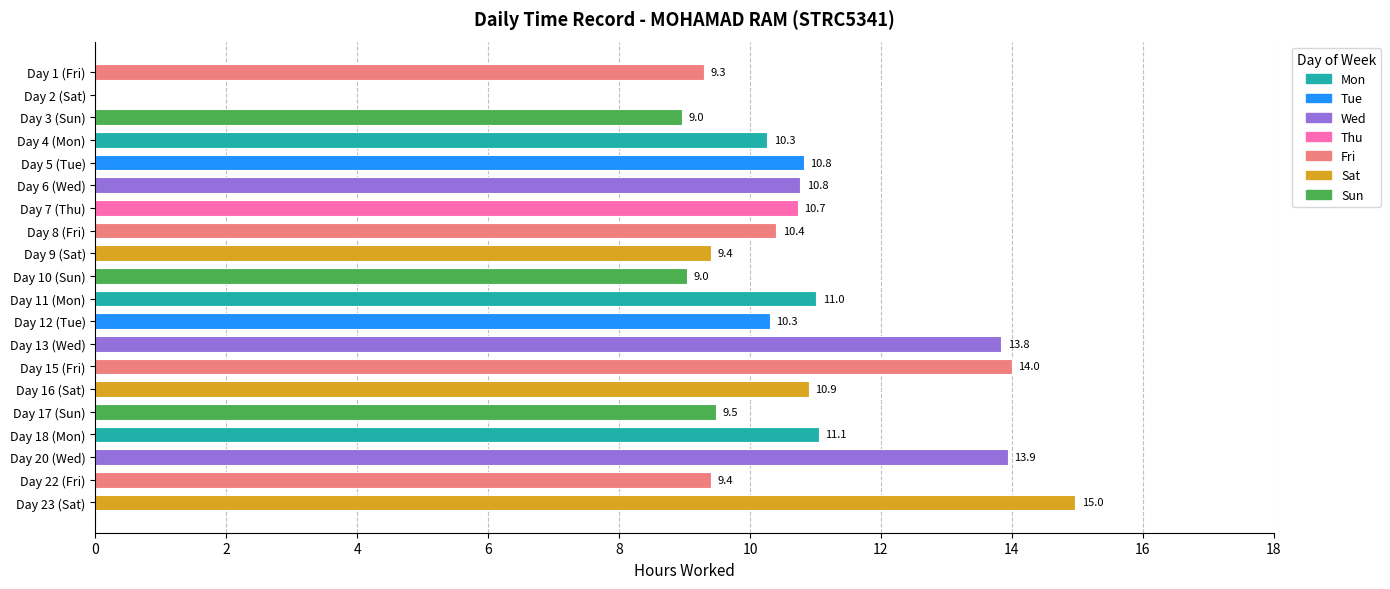

Between Day 4 (Mon) and Day 16 (Sat), which is larger?

Day 16 (Sat)